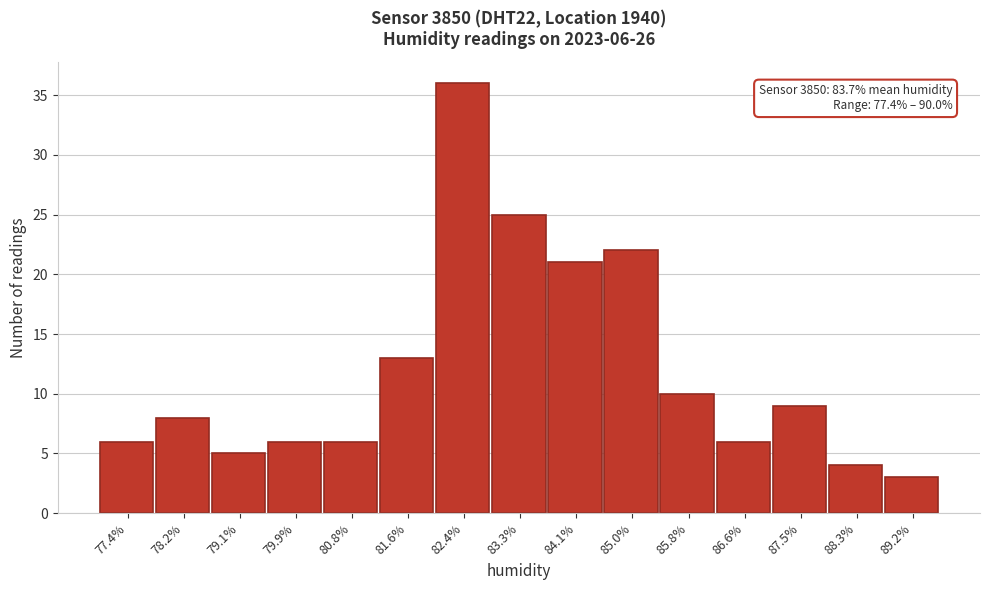

Reading left to right, transcribe all the data shown in this chart.

6	8	5	6	6	13	36	25	21	22	10	6	9	4	3